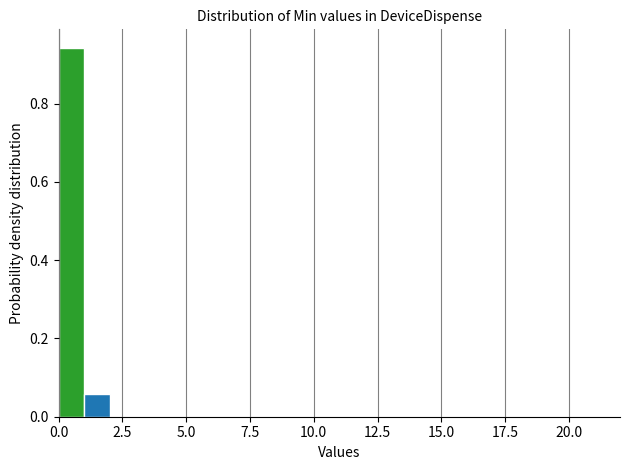

Read against the x-axis, roughly where is the centre of the tallest bar?

0.5